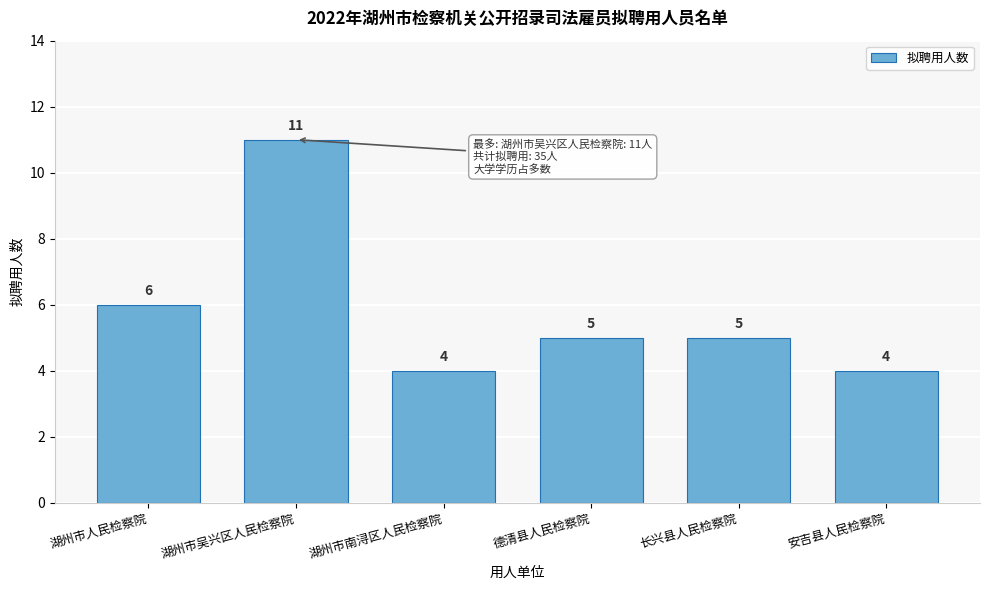

Reading left to right, what are all the values shown in this chart?

湖州市人民检察院=6	湖州市吴兴区人民检察院=11	湖州市南浔区人民检察院=4	德清县人民检察院=5	长兴县人民检察院=5	安吉县人民检察院=4